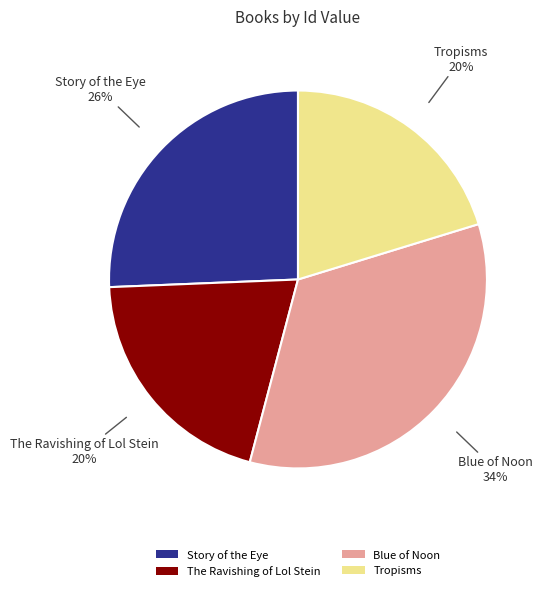

Do The Ravishing of Lol Stein and Tropisms together represent more than half of the pie?

No